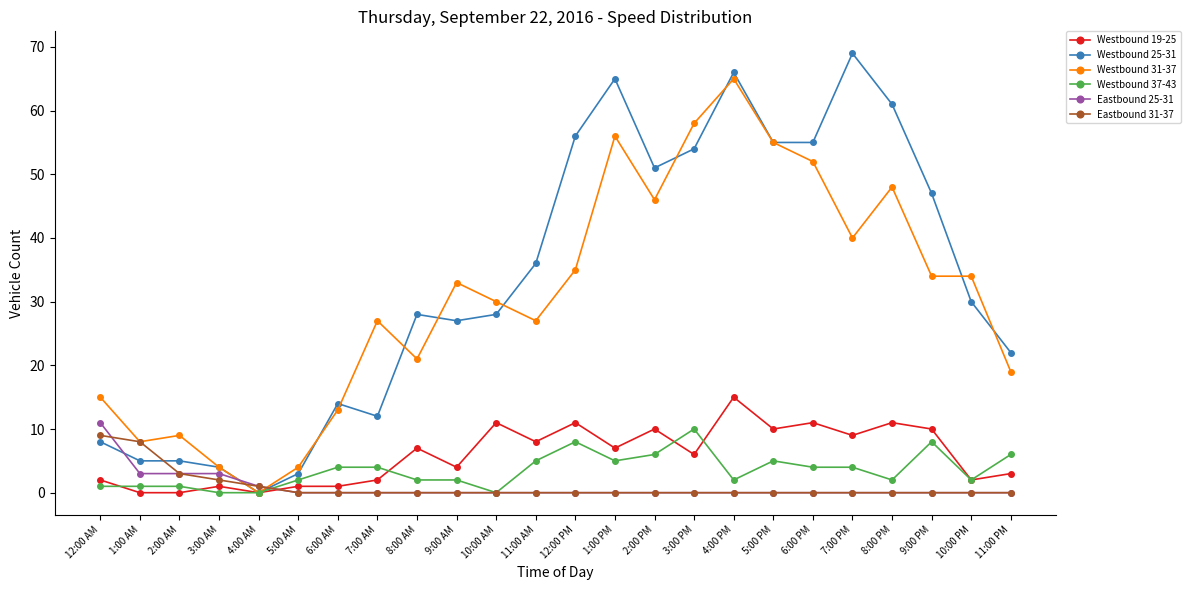

True or false: Westbound 25-31 has a value of 69 at 7:00 PM.

True